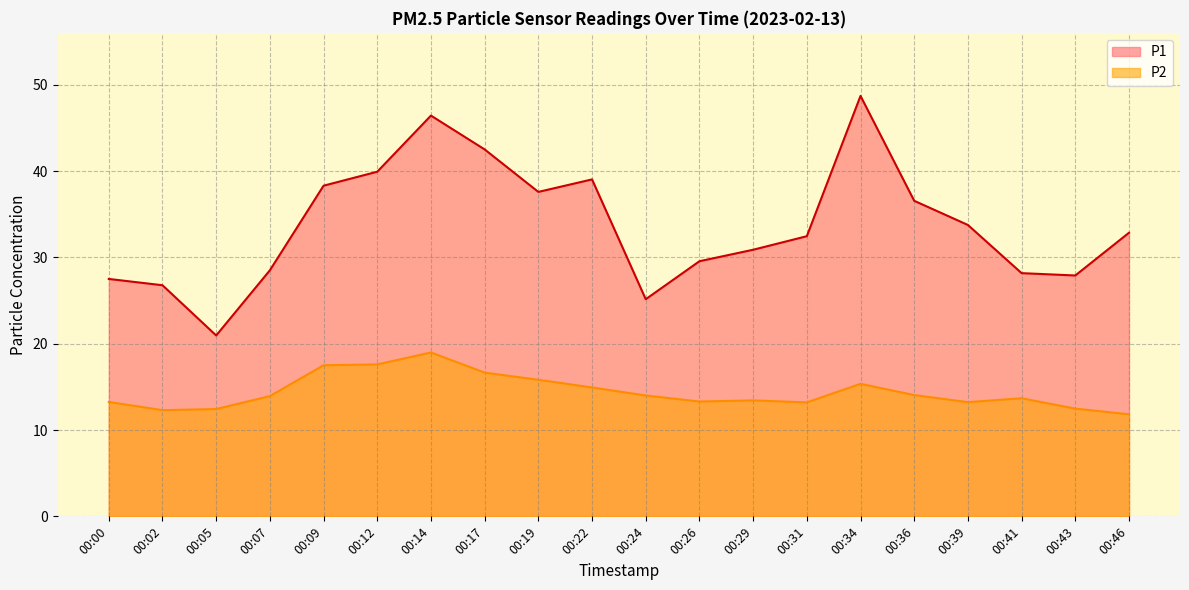

List the labels in order of P2 value, smallest first.

00:46, 00:02, 00:05, 00:43, 00:31, 00:39, 00:00, 00:26, 00:29, 00:41, 00:07, 00:24, 00:36, 00:22, 00:34, 00:19, 00:17, 00:09, 00:12, 00:14